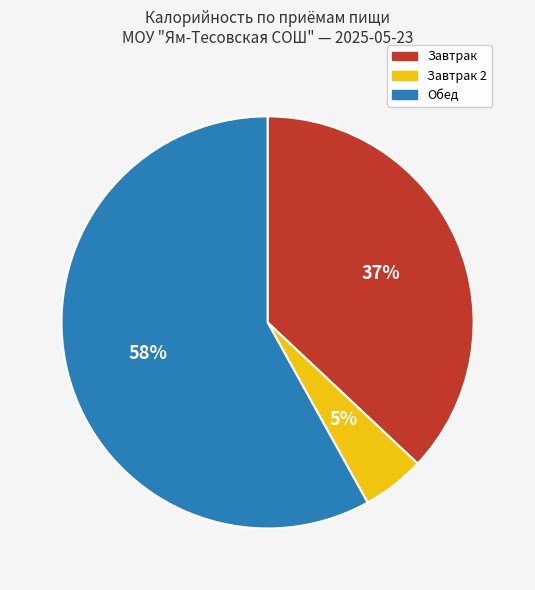

Is there a majority slice in this chart?

Yes